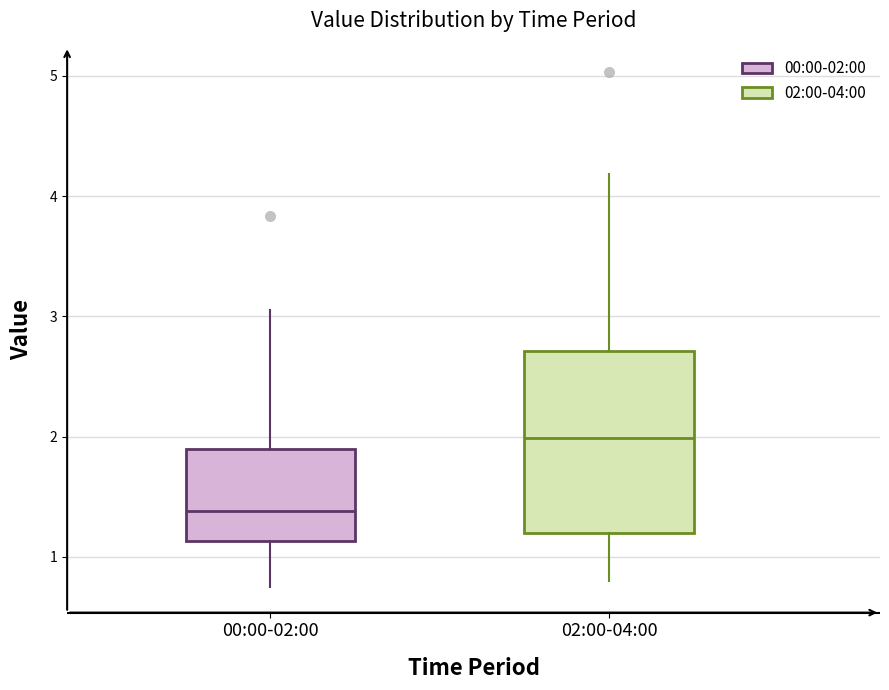

Comparing the boxes themselves (not the whiskers), which one is the tallest?

02:00-04:00